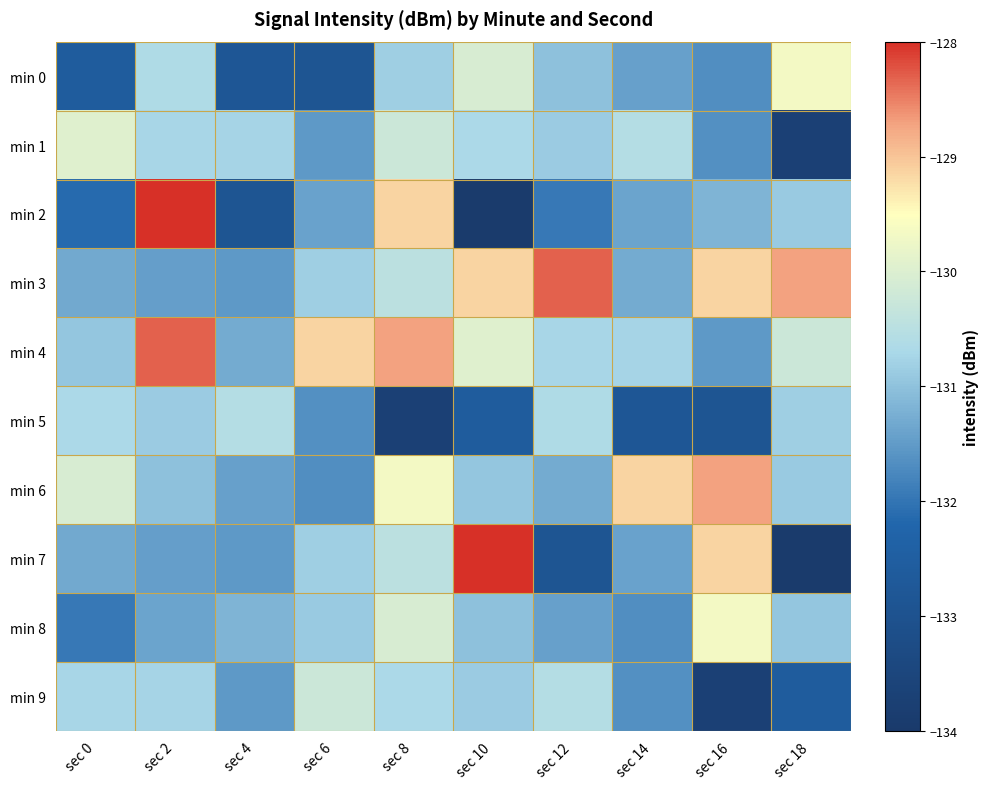

What is the smallest value displayed?

-133.9